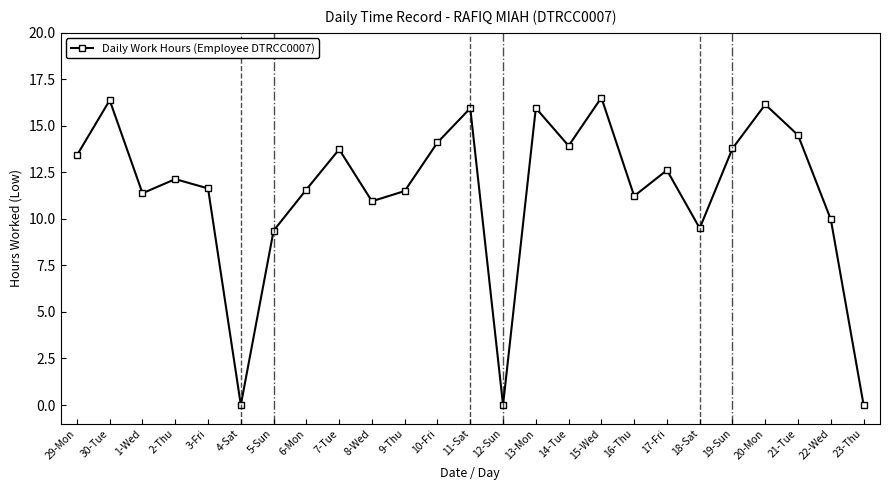

Does the chart have visible grid lines?

No